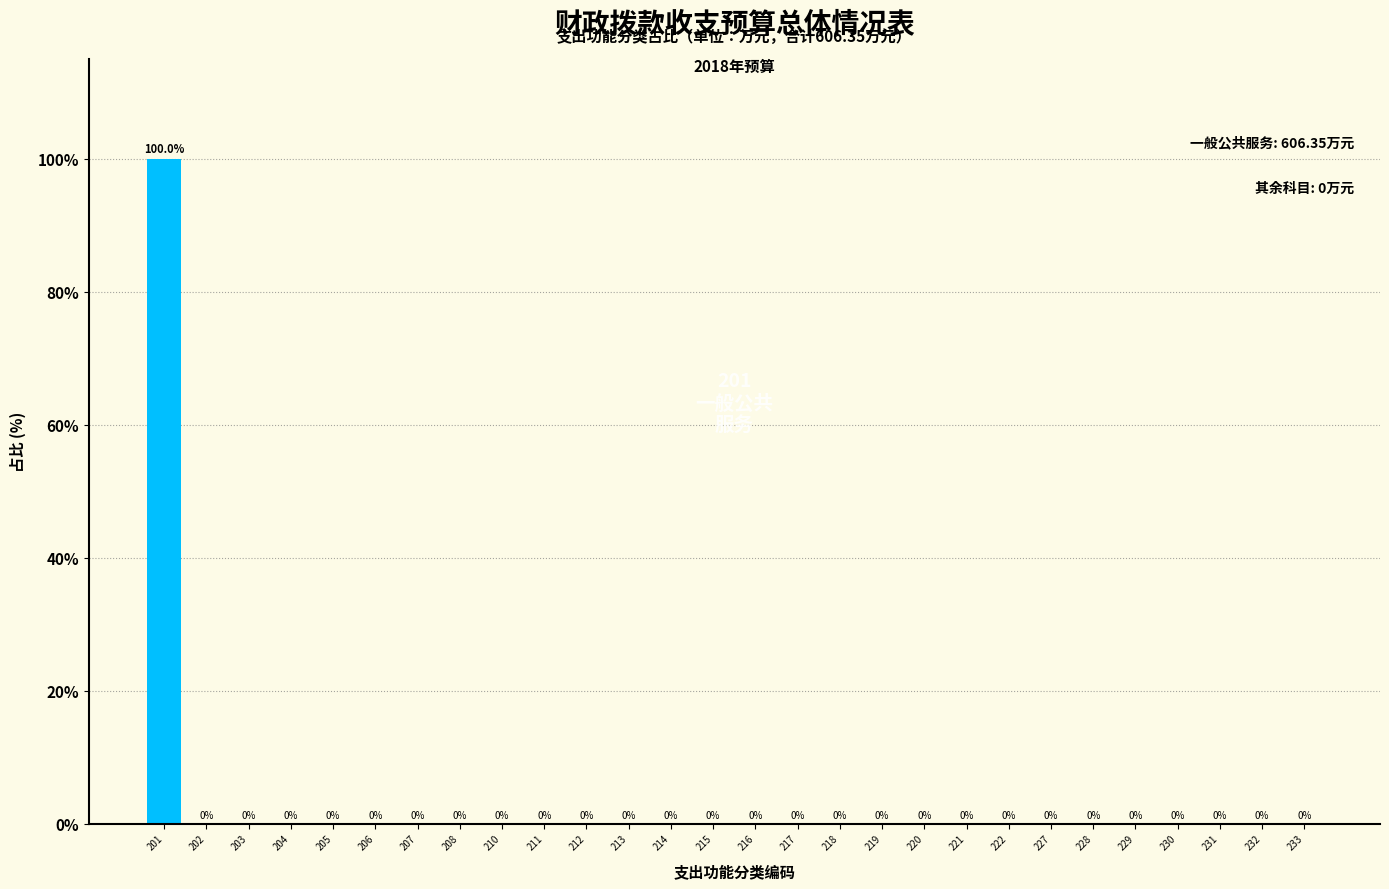

Reading right to left, list all the values displayed in this chart.

233=0	232=0	231=0	230=0	229=0	228=0	227=0	222=0	221=0	220=0	219=0	218=0	217=0	216=0	215=0	214=0	213=0	212=0	211=0	210=0	208=0	207=0	206=0	205=0	204=0	203=0	202=0	201=100